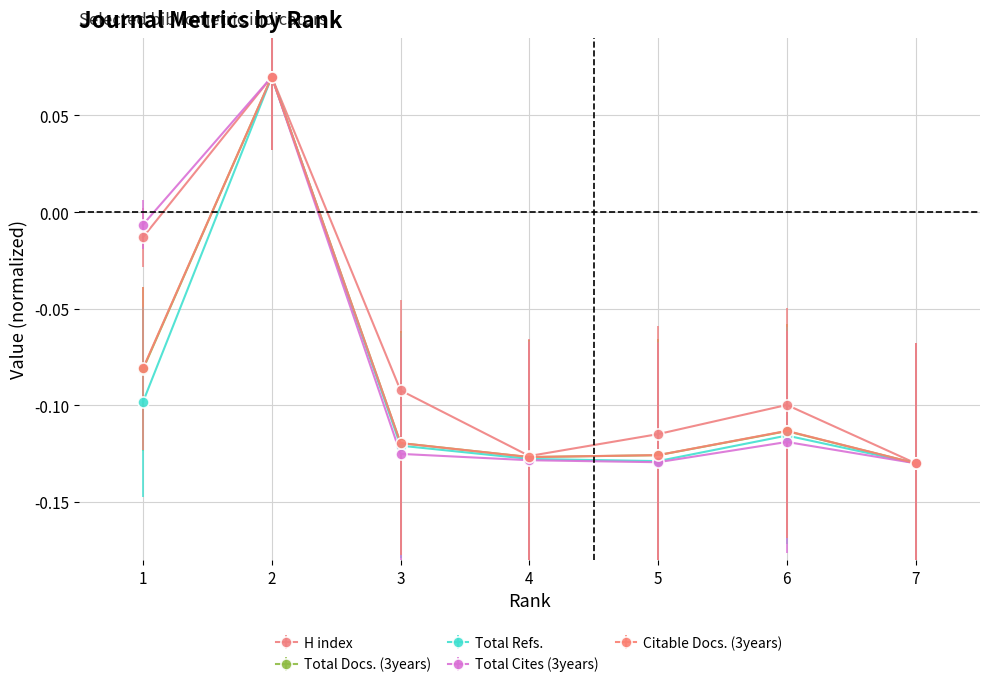

True or false: Total Docs. (3years) has more than 0 points higher than both neighbors.

True